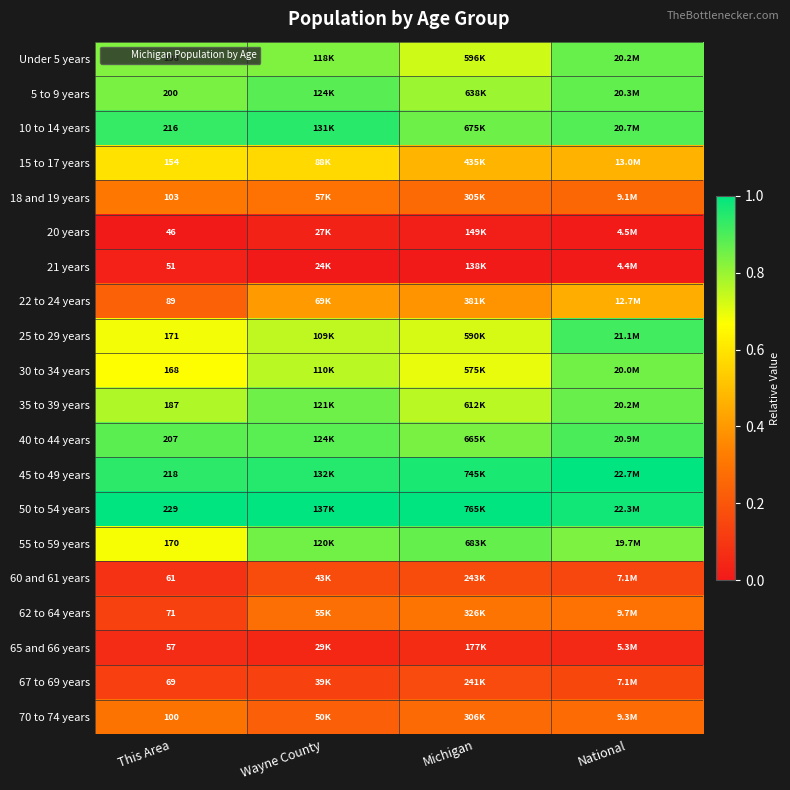

What is the spread (max minus min) of values at Michigan?

1.0